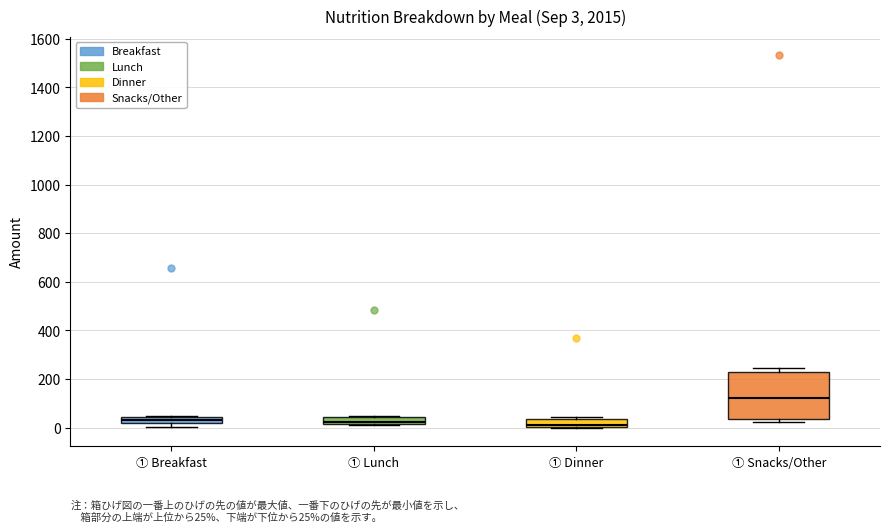

Which box is the tallest, from its lower edge to its upper edge?

① Snacks/Other